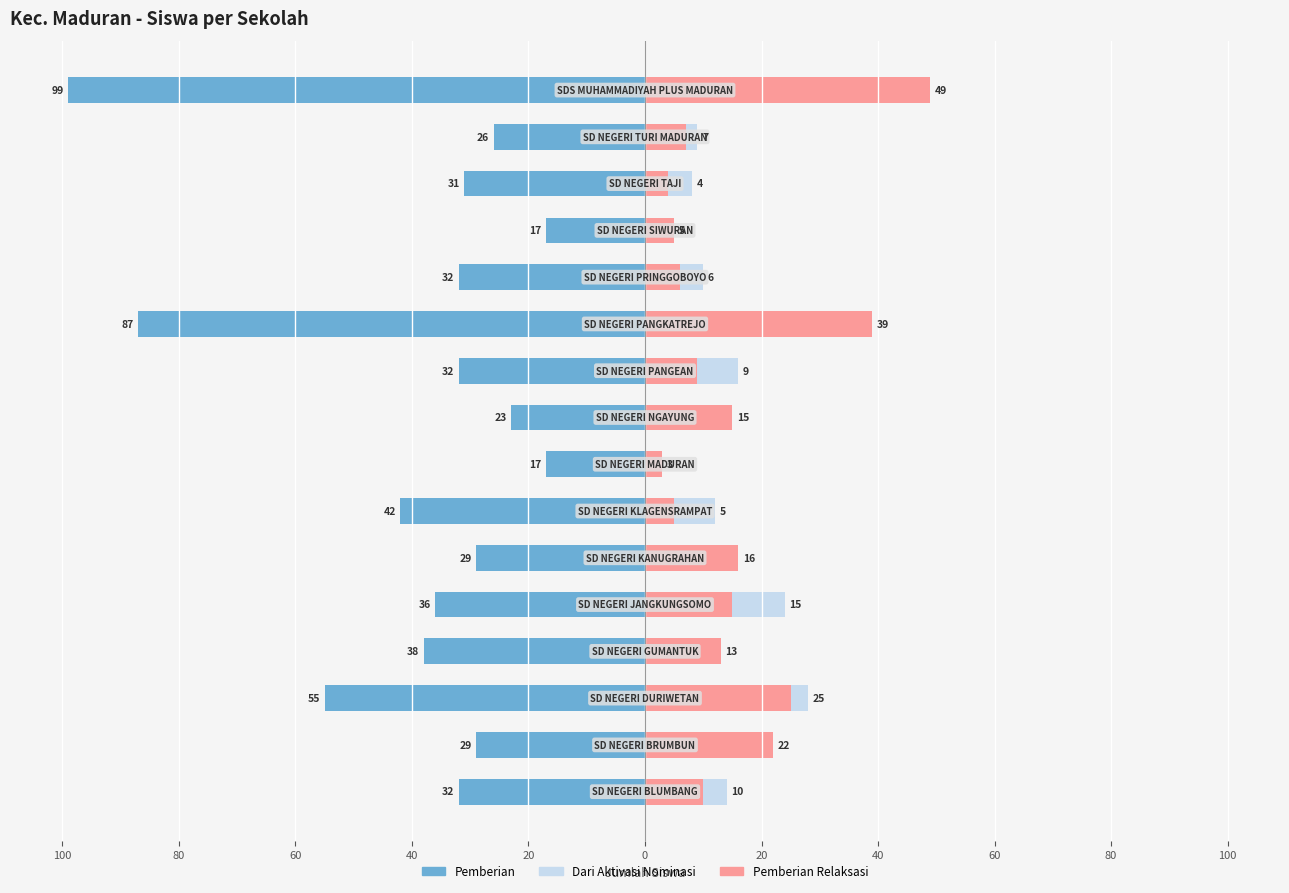

The value of Dari Aktivasi Nominasi at 40 is 0. True or false?

True